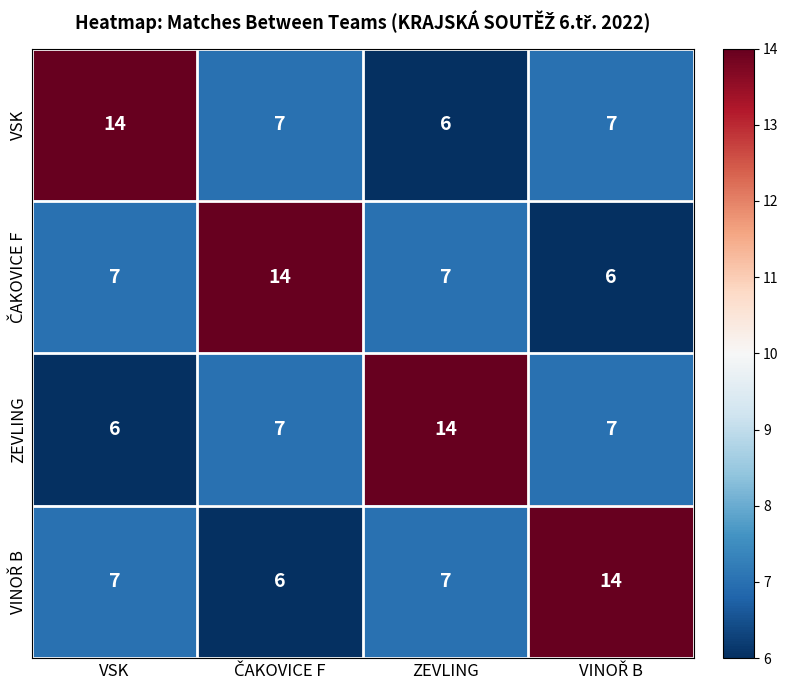

What is the maximum value shown in the chart?

14